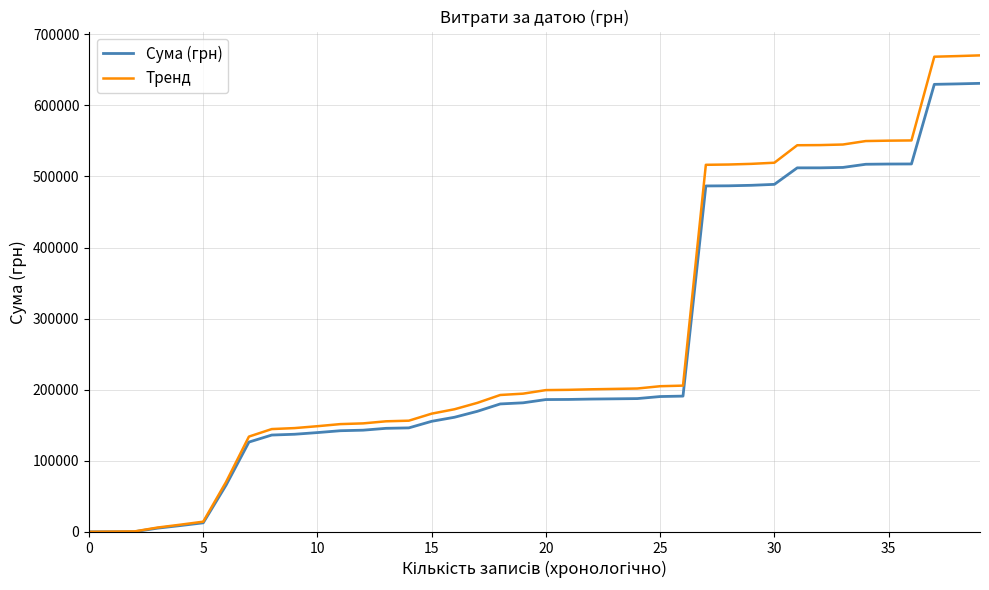

What is the greatest value displayed?

670326.8